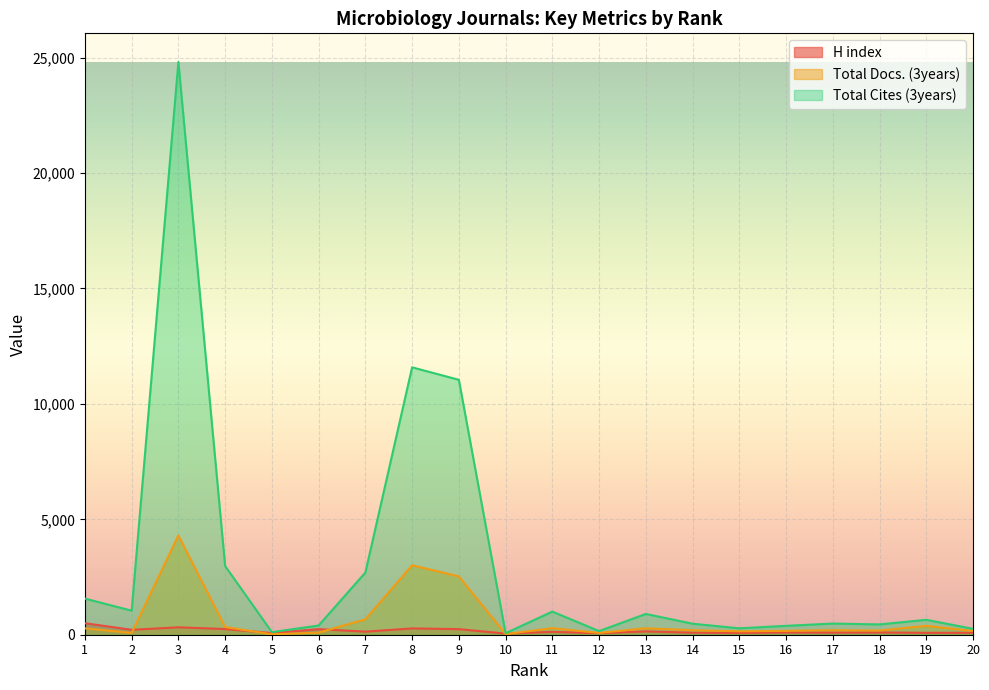

How many lines are shown in the chart?

3